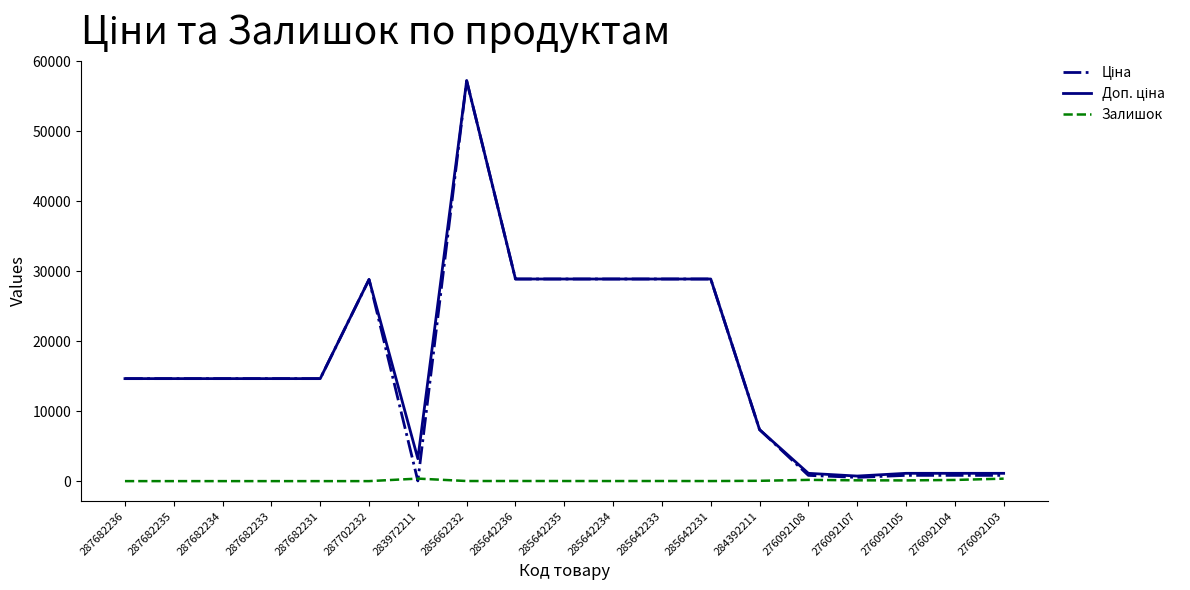

The Залишок series shows 16.0 at 285642233. True or false?

True